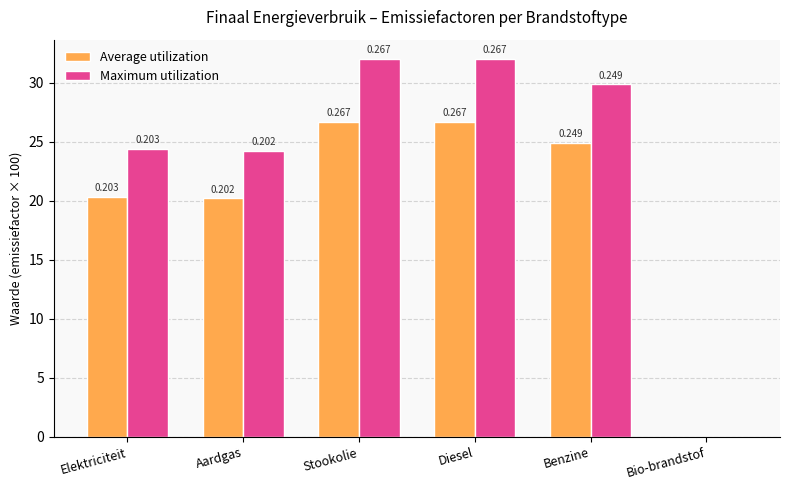

Reading right to left, extract all data points from this chart.

Average utilization: Bio-brandstof=0.0	Benzine=24.9	Diesel=26.7	Stookolie=26.7	Aardgas=20.2	Elektriciteit=20.3
Maximum utilization: Bio-brandstof=0.0	Benzine=29.9	Diesel=32.0	Stookolie=32.0	Aardgas=24.2	Elektriciteit=24.4